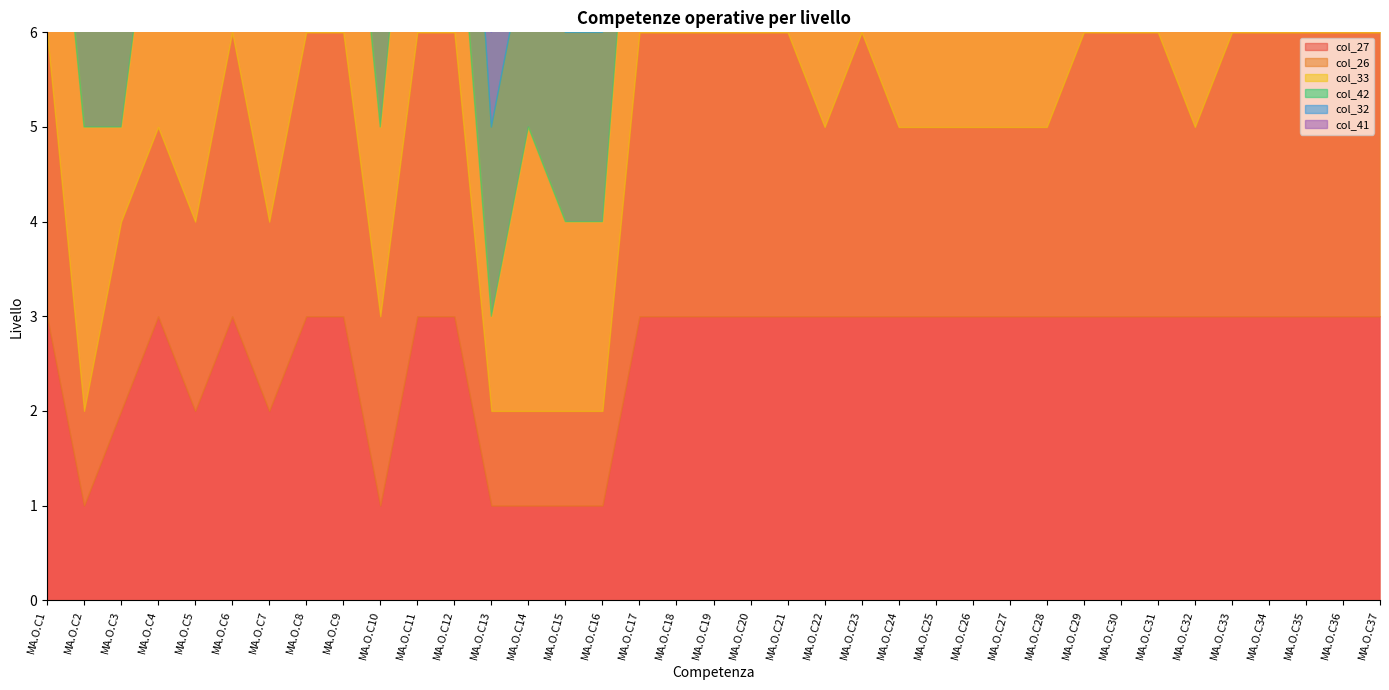

Between MA.O.C24 and MA.O.C6, which is larger?

MA.O.C24